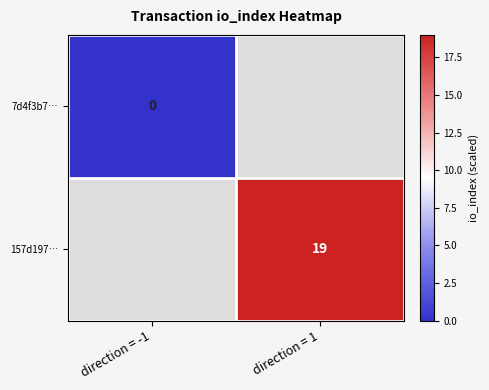

The 157d197… series shows 32 at direction = 1. True or false?

False